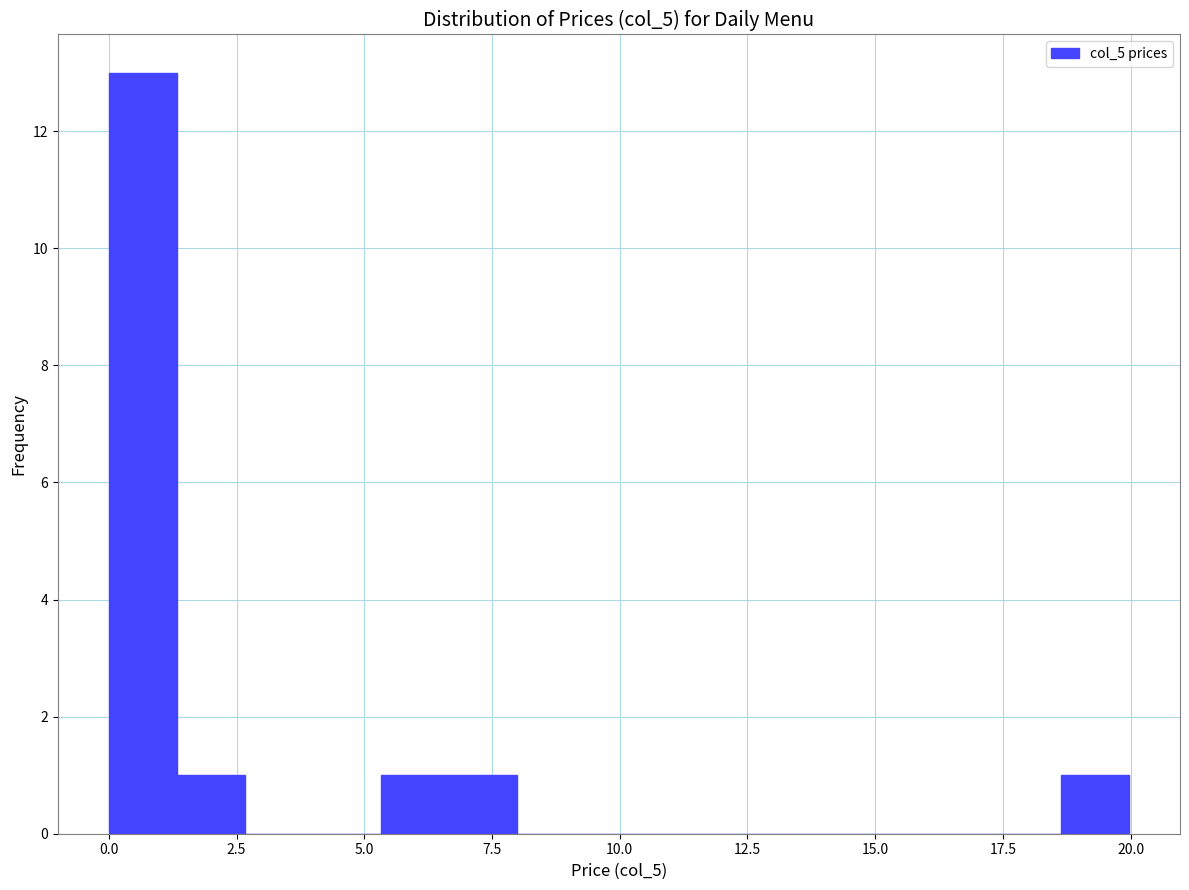

Read against the x-axis, roughly where is the centre of the tallest bar?

0.5